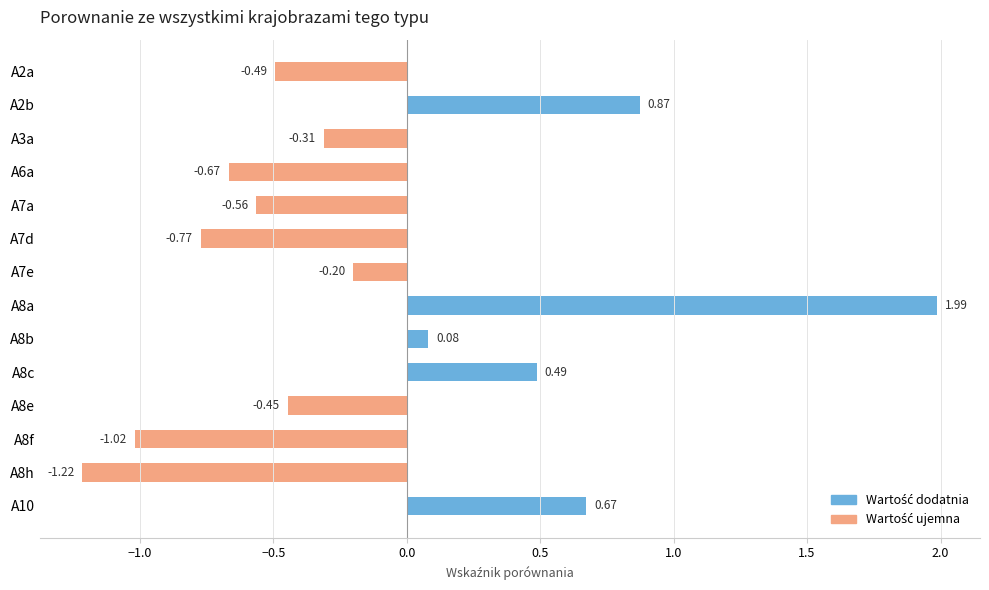

List the labels in order of value, largest first.

A8a, A2b, A10, A8c, A8b, A7e, A3a, A8e, A2a, A7a, A6a, A7d, A8f, A8h